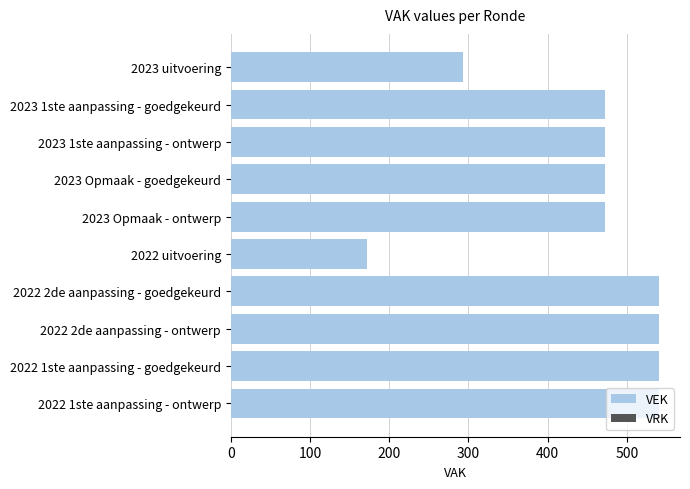

What is the value of the 7th bar from the top?

540